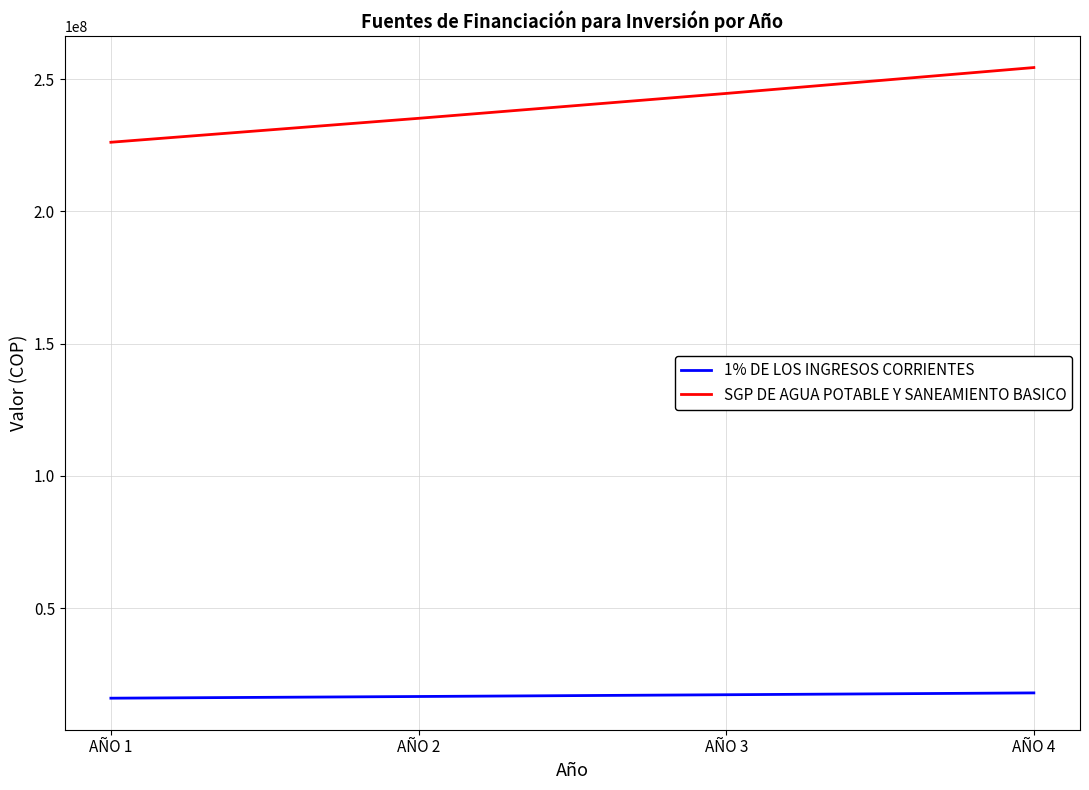

The value of SGP DE AGUA POTABLE Y SANEAMIENTO BASICO at AÑO 2 is 235183769. True or false?

True